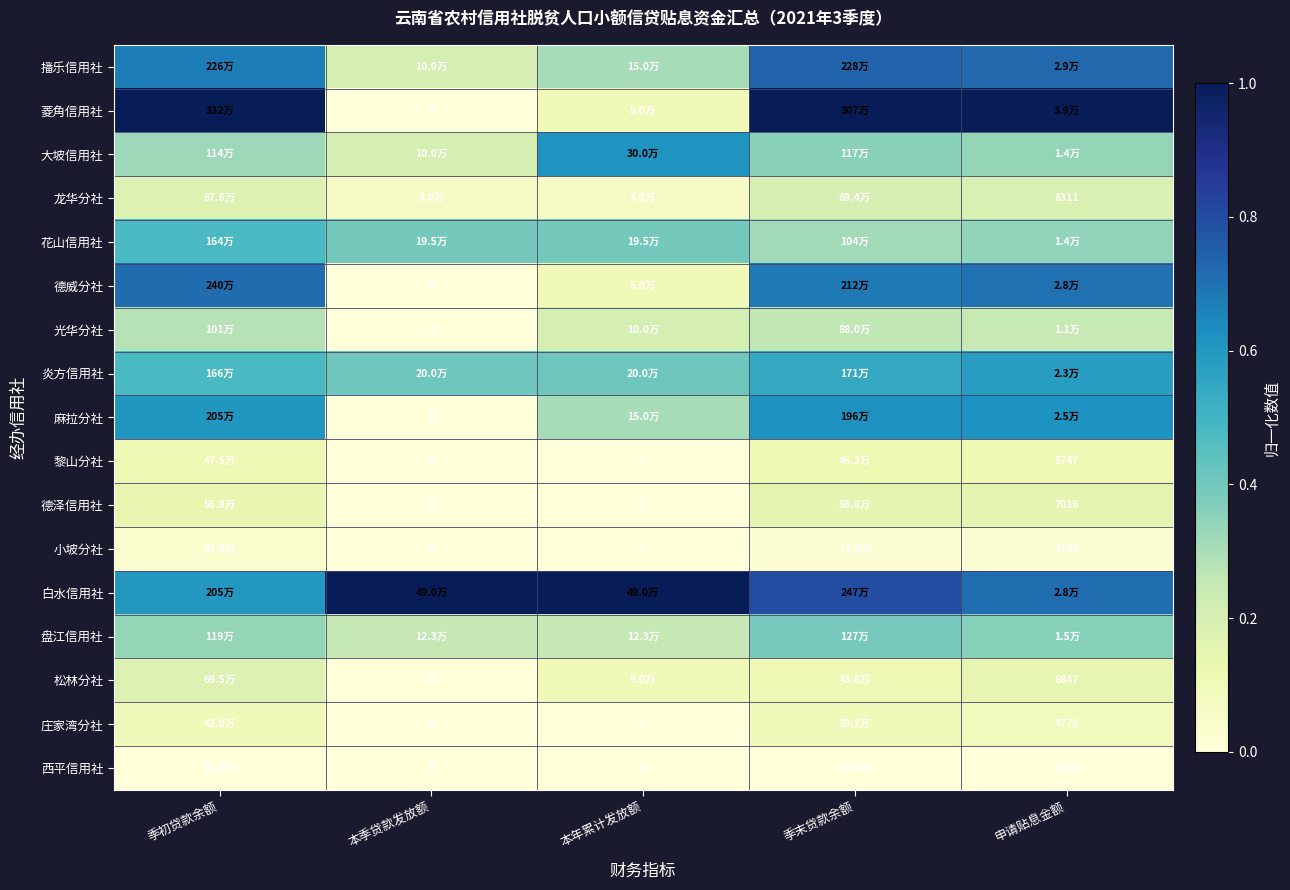

At which category does the chart reach its minimum across all series?

本季贷款发放额